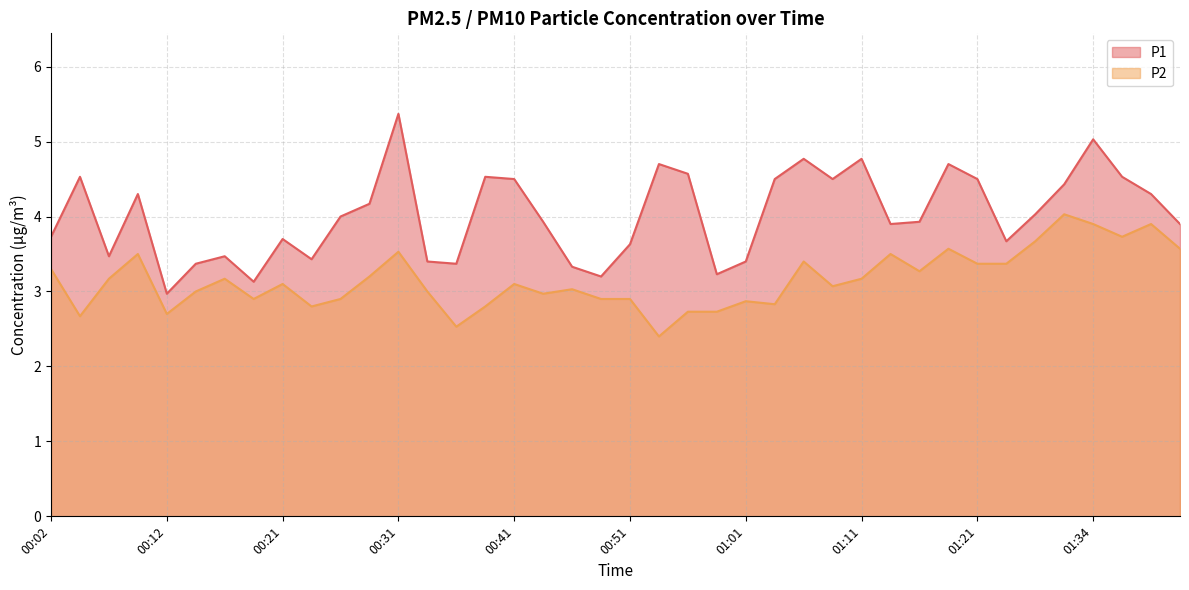

Is the value of P1 at 00:24 greater than the value of P2 at 00:49?

Yes